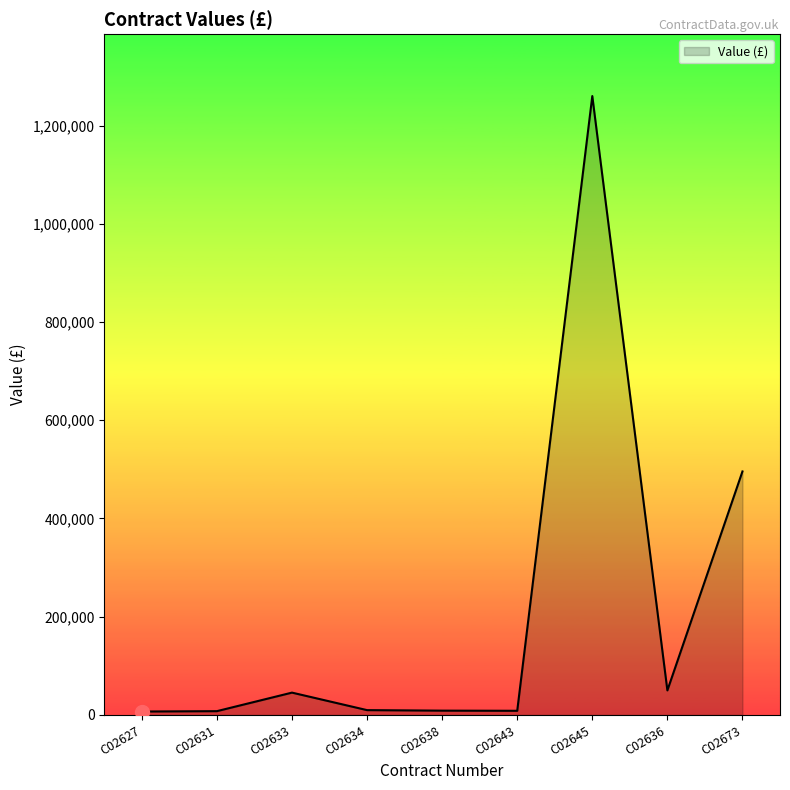

What is the sum of all values?

1893145